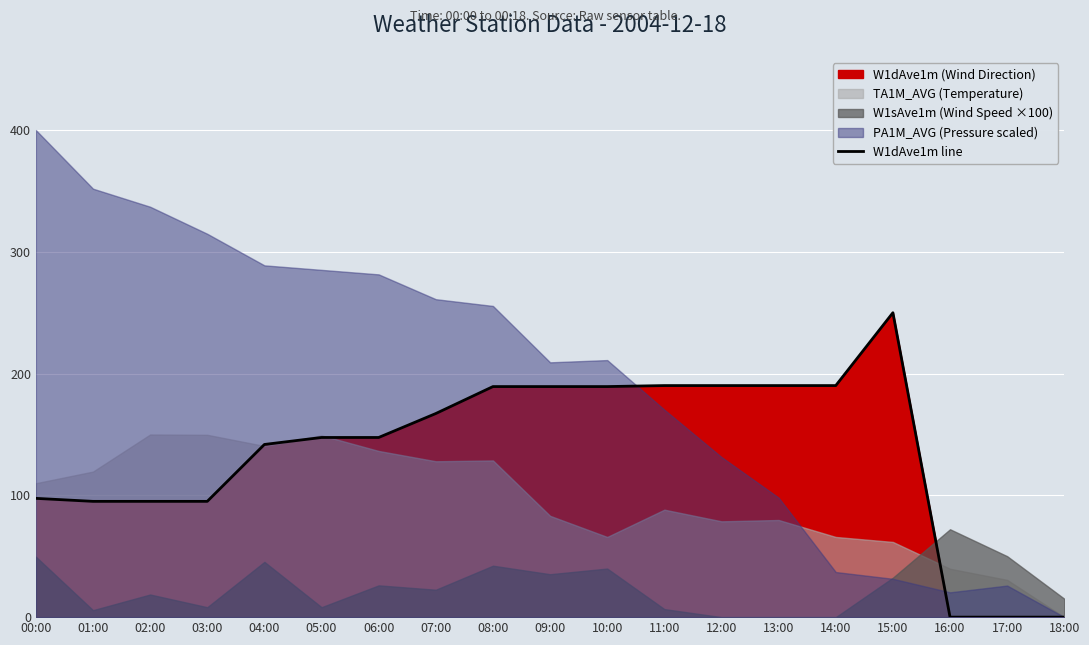

Which category has the lowest value across all series?

16:00